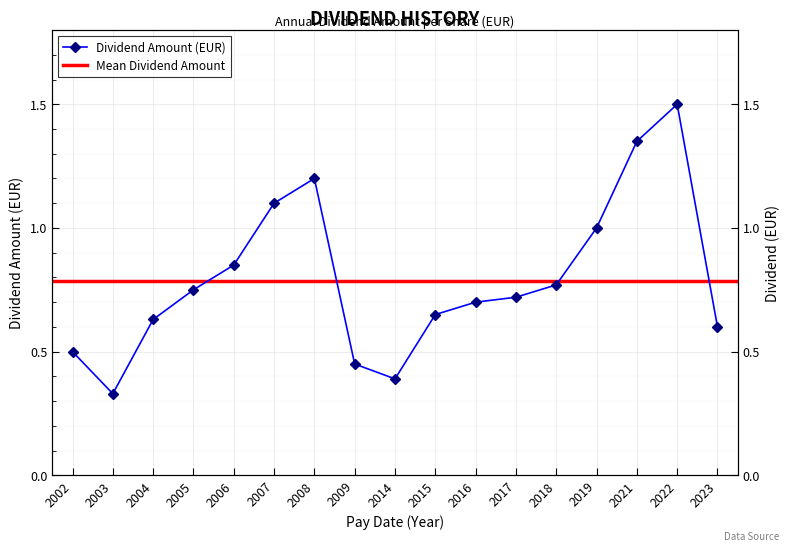

What is the difference between the maximum and minimum values?

1.2